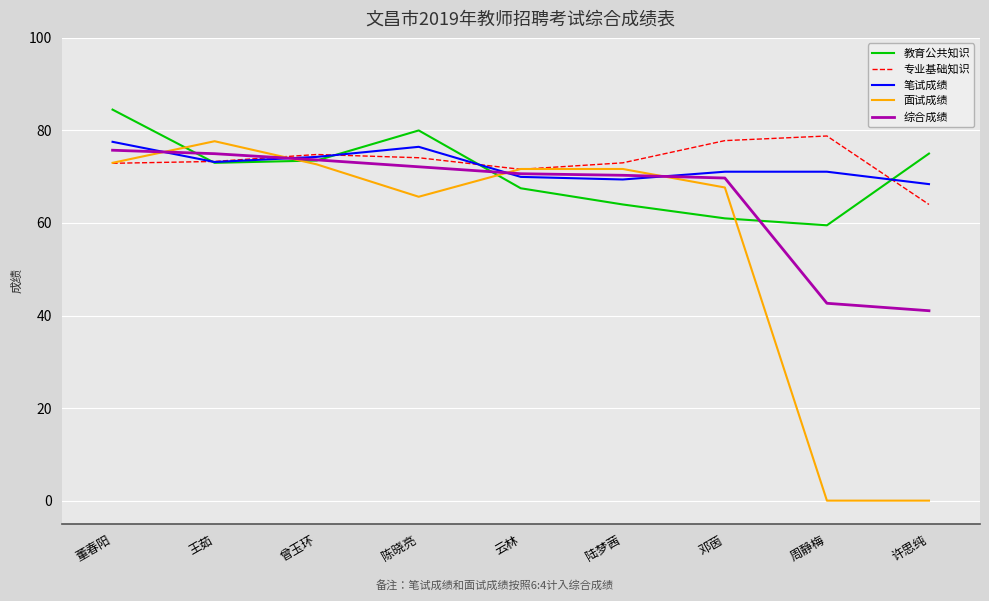

At 周静梅, list the series in order from largest to smallest.

专业基础知识, 笔试成绩, 教育公共知识, 综合成绩, 面试成绩